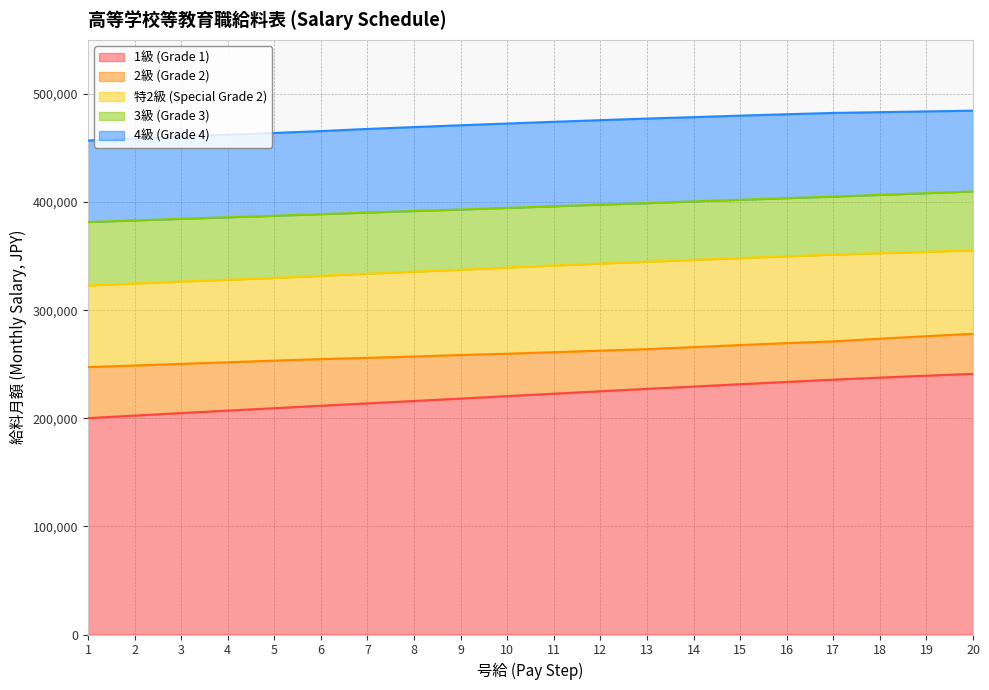

The value of 2級 (Grade 2) at 9 is 140913. True or false?

False